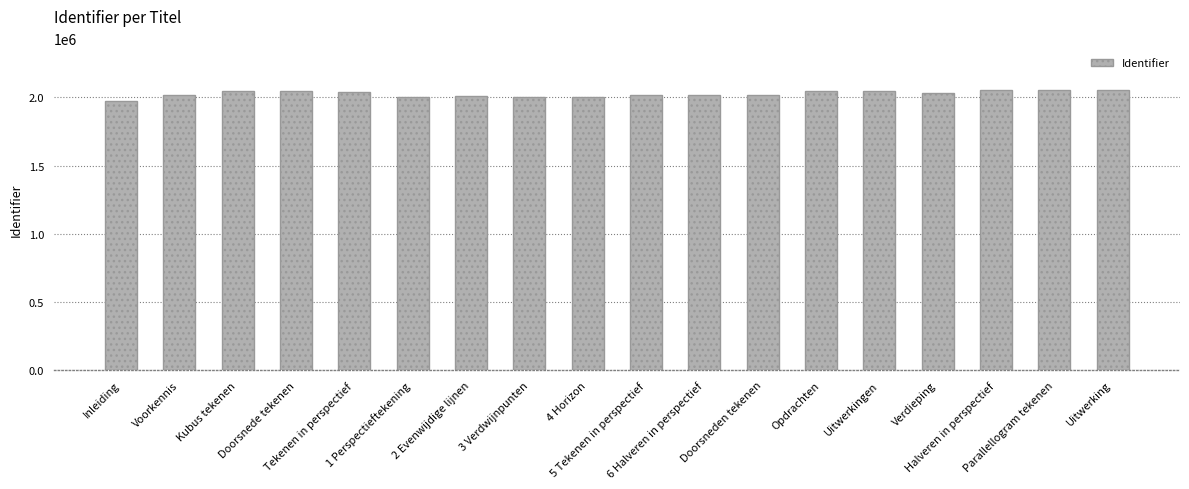

What is the value of the 6th bar from the left?

2005943